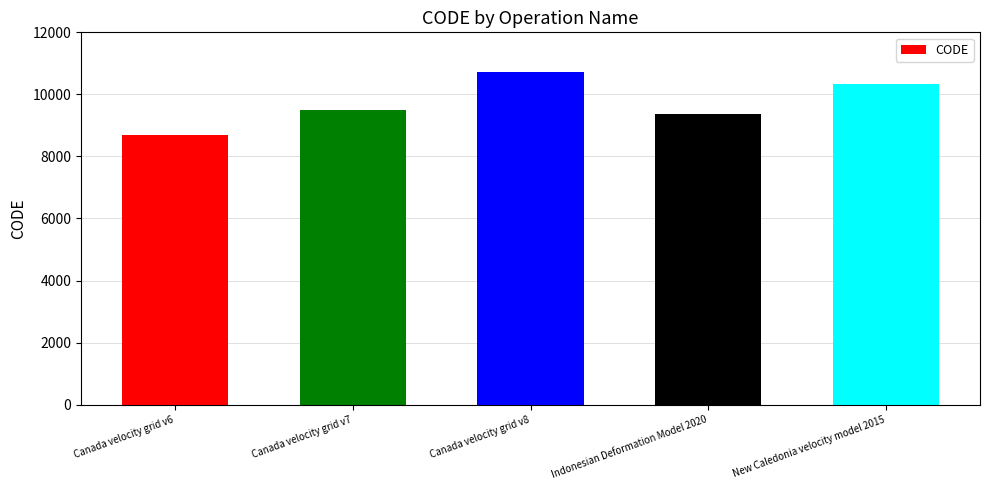

What is the sum of the values at Canada velocity grid v6 and Canada velocity grid v8?

19383